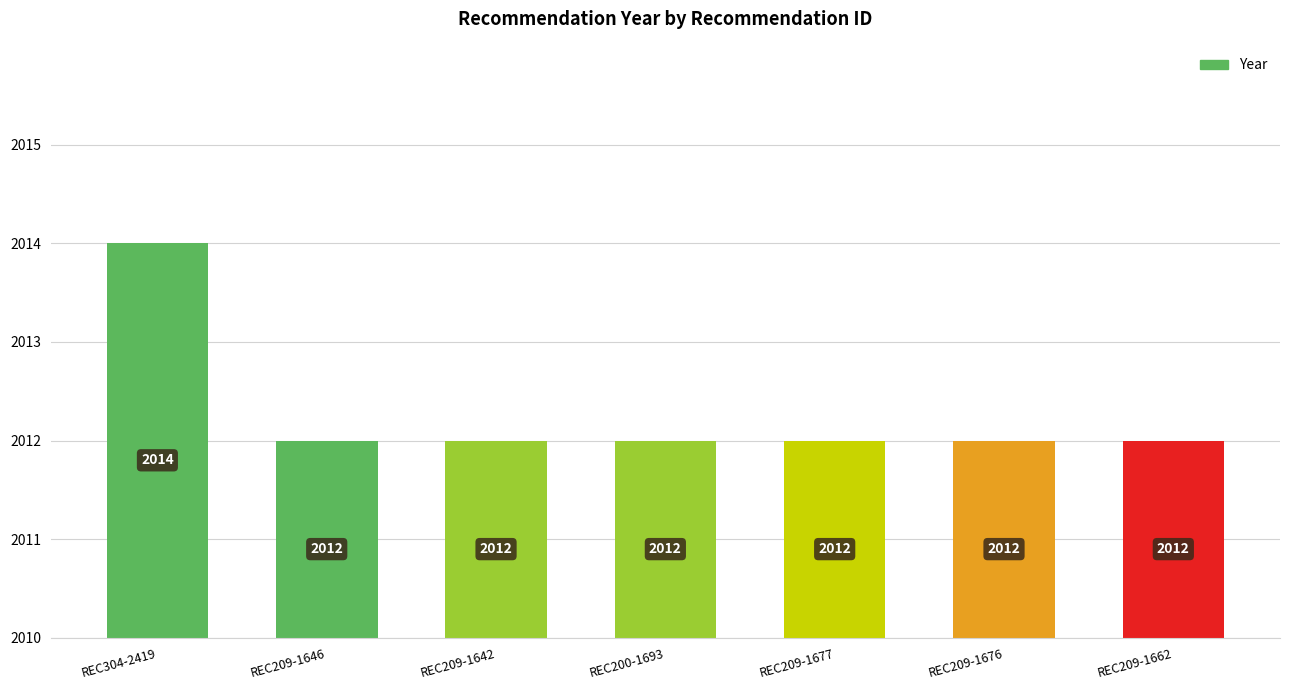

Reading right to left, list all the values displayed in this chart.

2012	2012	2012	2012	2012	2012	2014